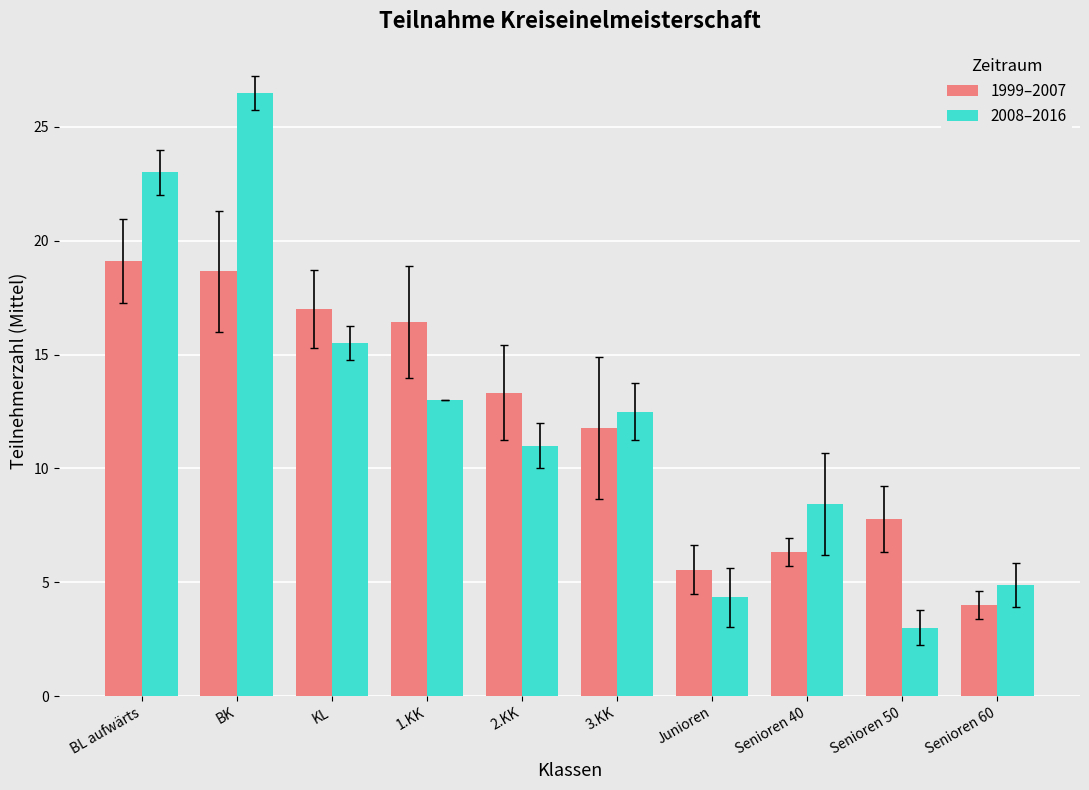

What are all the series names shown in the legend?

1999–2007, 2008–2016